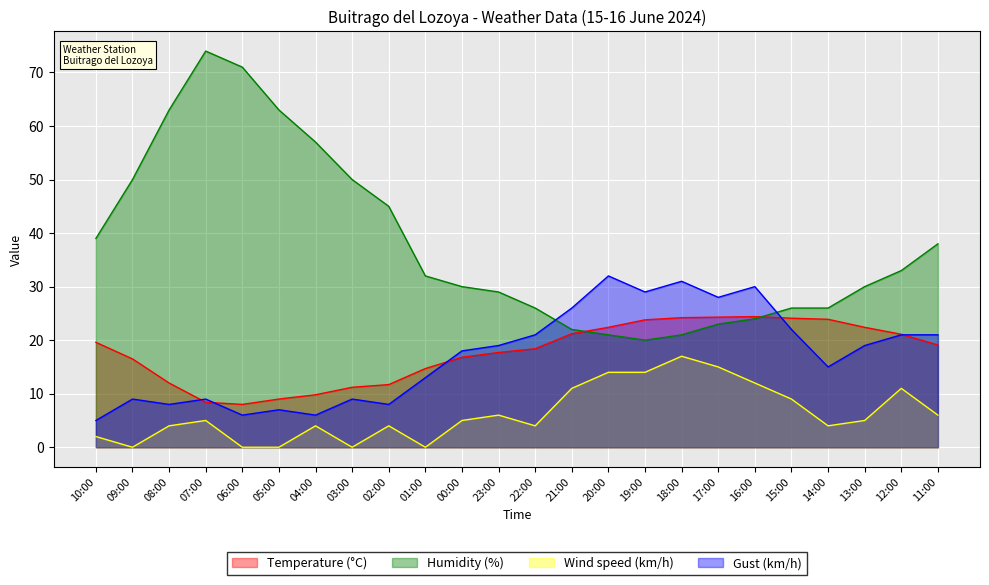

What is the difference between the second highest and second lowest values in the Temperature (°C) series?

15.9